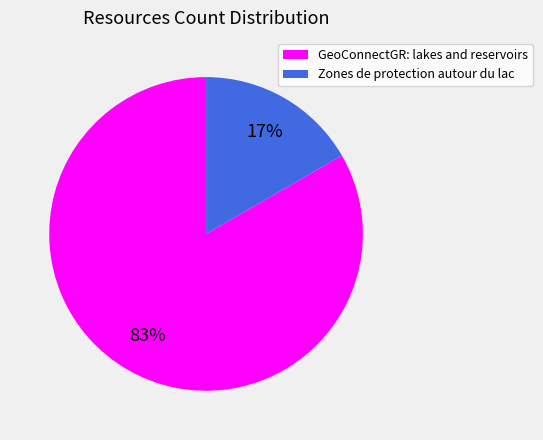

Rank the categories by value from lowest to highest.

Zones de protection autour du lac, GeoConnectGR: lakes and reservoirs